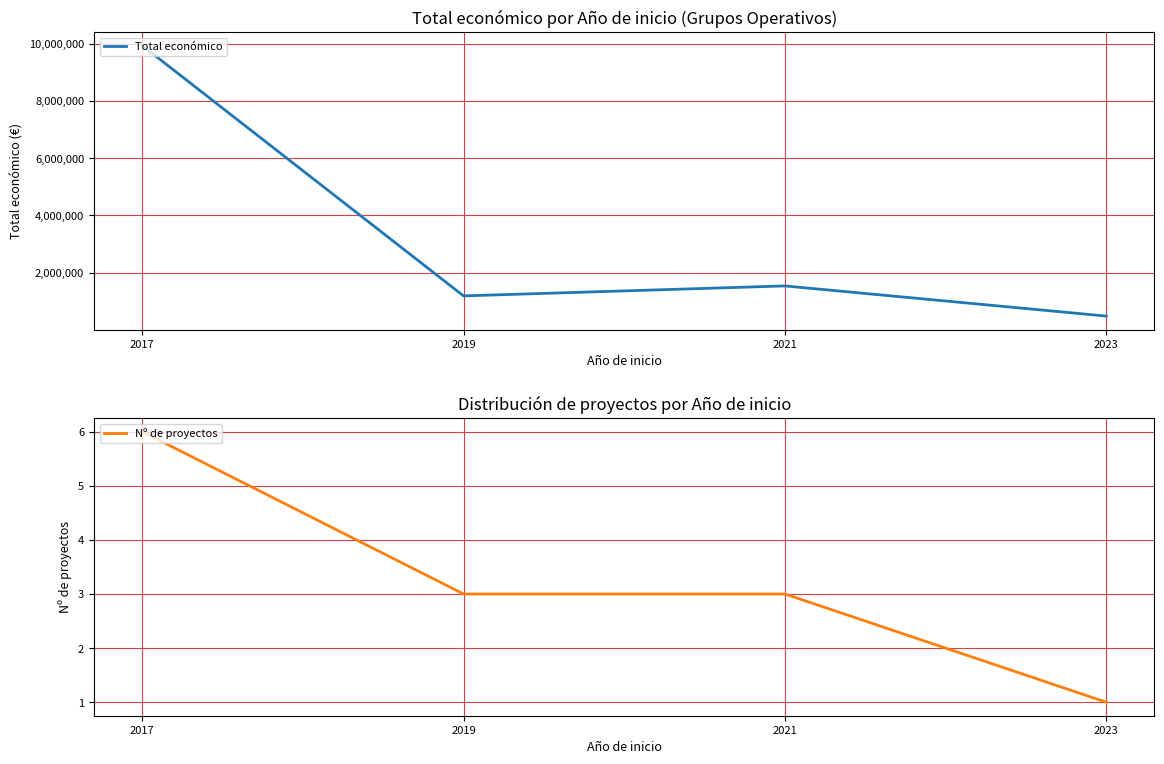

At which category is the sum across all series the highest?

2017